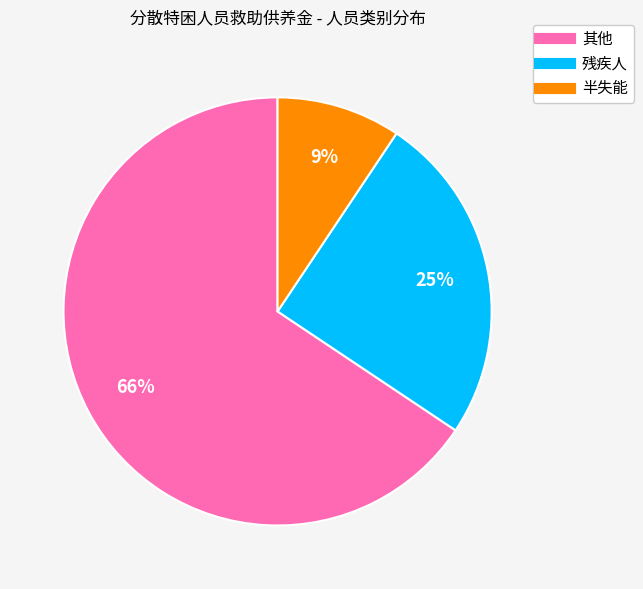

Do 其他 and 残疾人 together represent more than half of the pie?

Yes